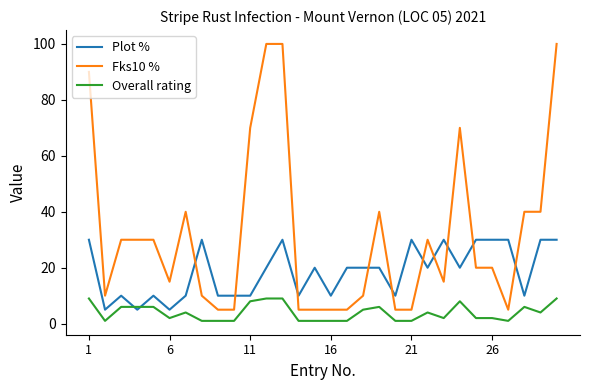

What is the highest value of the Fks10 % series?

100